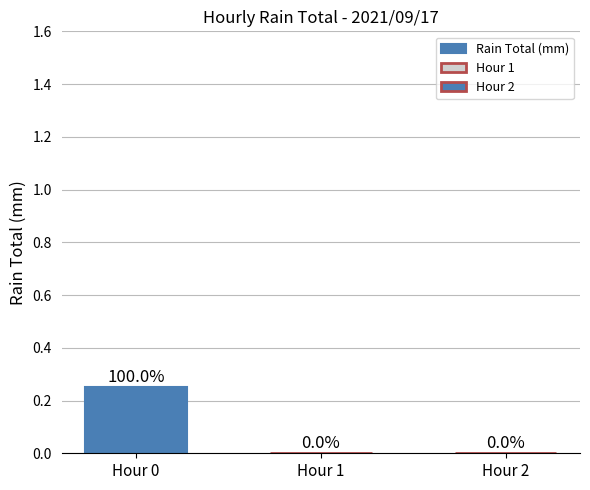

Count the number of values greater than 0.

1